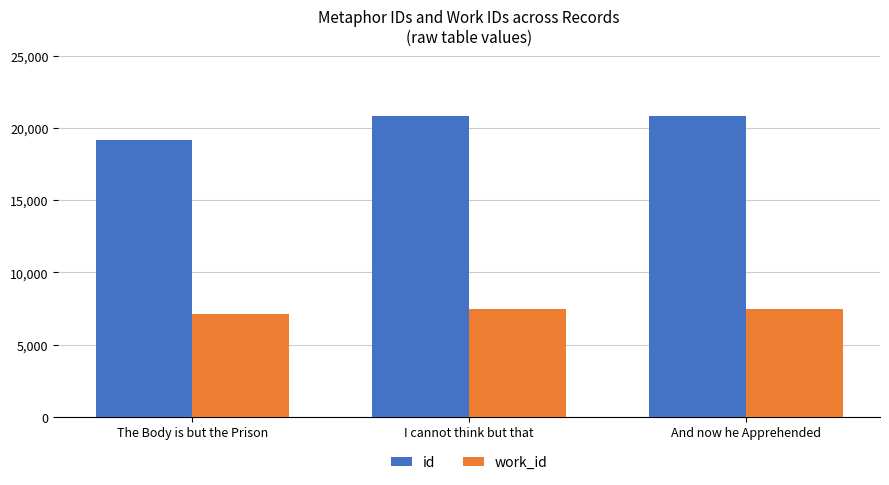

What is the difference between the highest and lowest values at And now he Apprehended?

13394